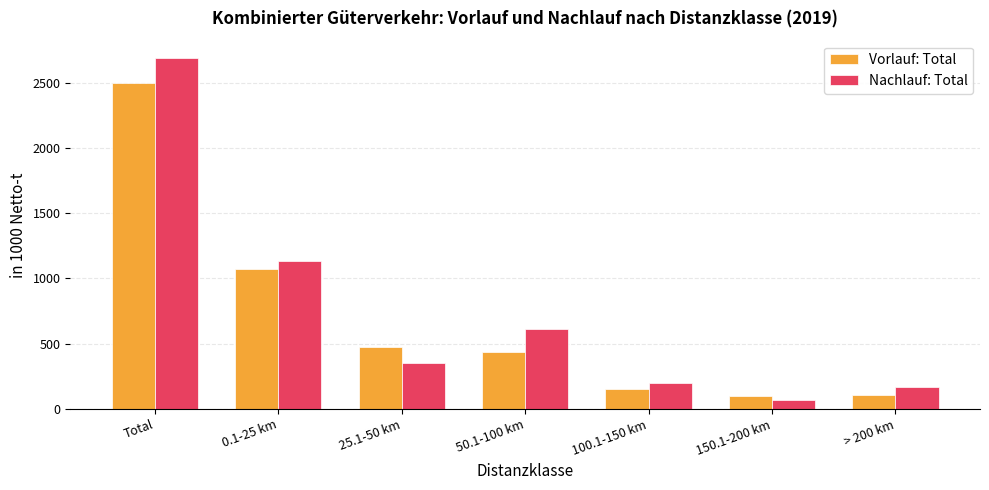

What is the difference between the maximum and minimum values in the Vorlauf: Total series?

2393.4